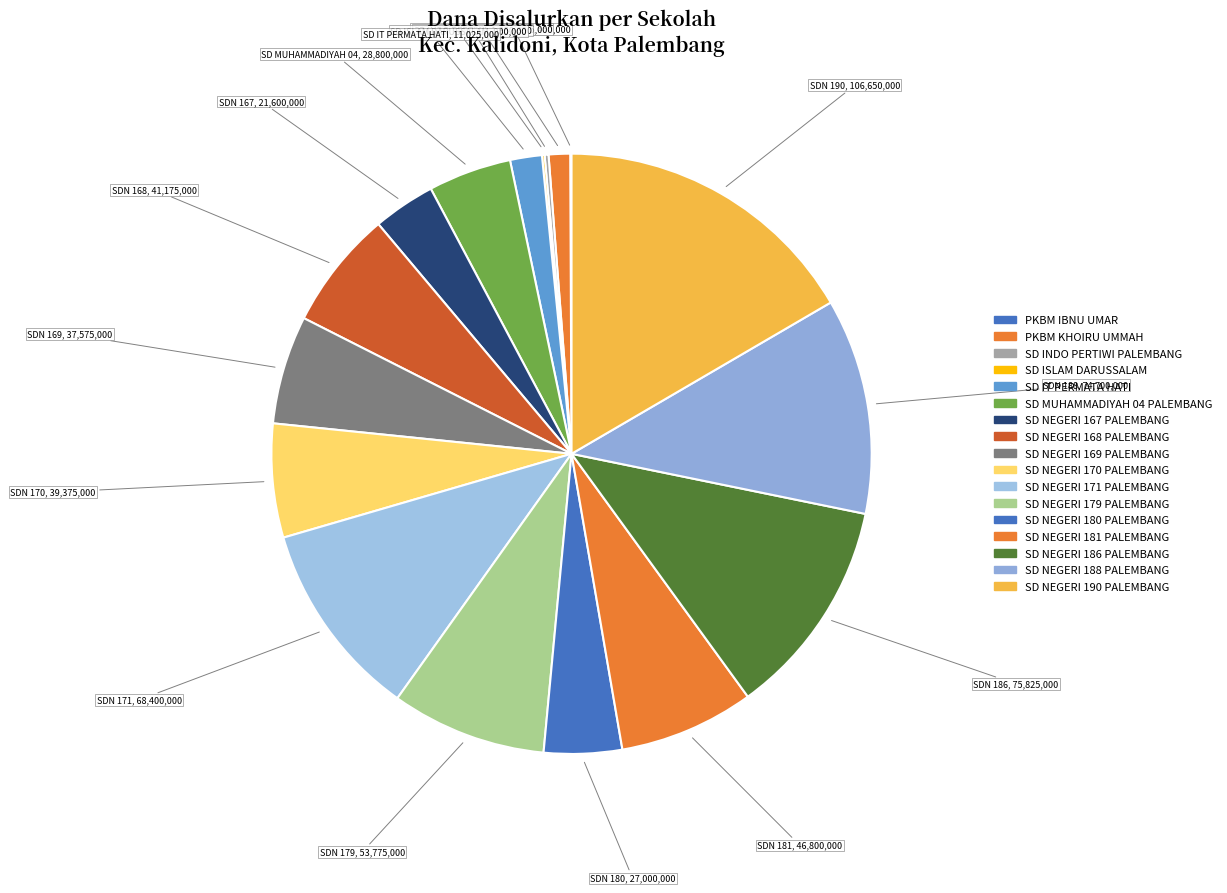

To the nearest percent, what is the combined percentage of SD INDO PERTIWI PALEMBANG and SD NEGERI 171 PALEMBANG?

11%